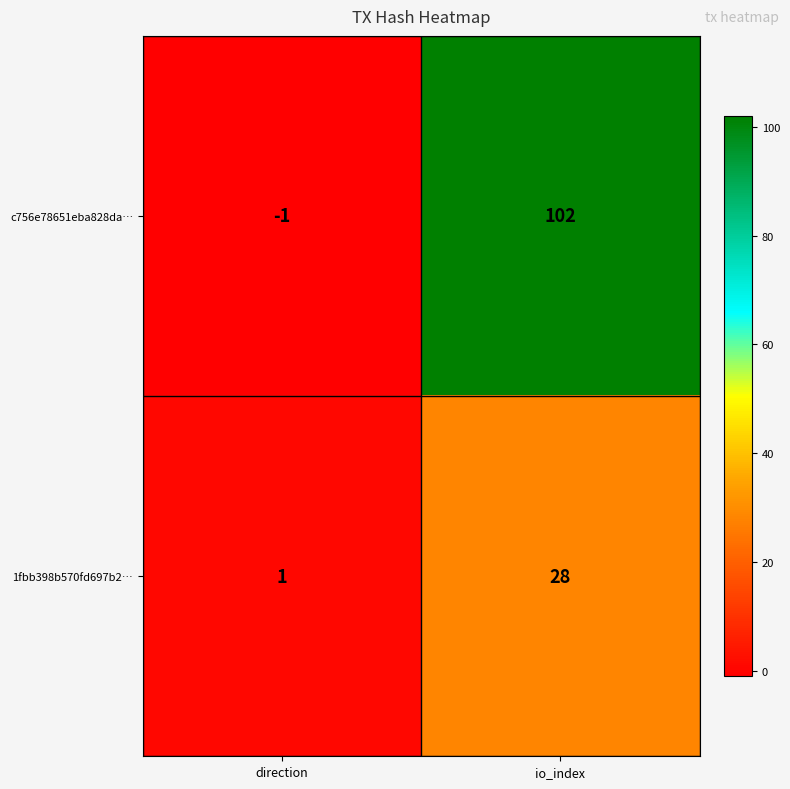

Which series has the largest total across all categories?

c756e78651eba828da…